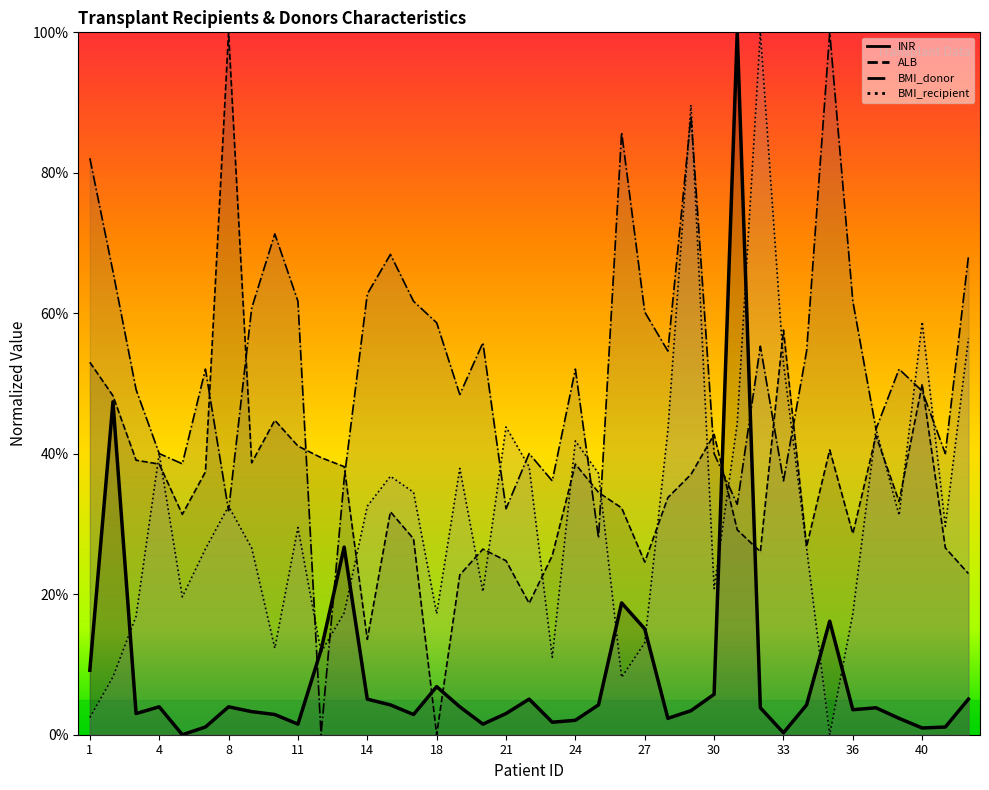

Rank the series at 27 from lowest to highest value.

BMI_recipient, INR, ALB, BMI_donor